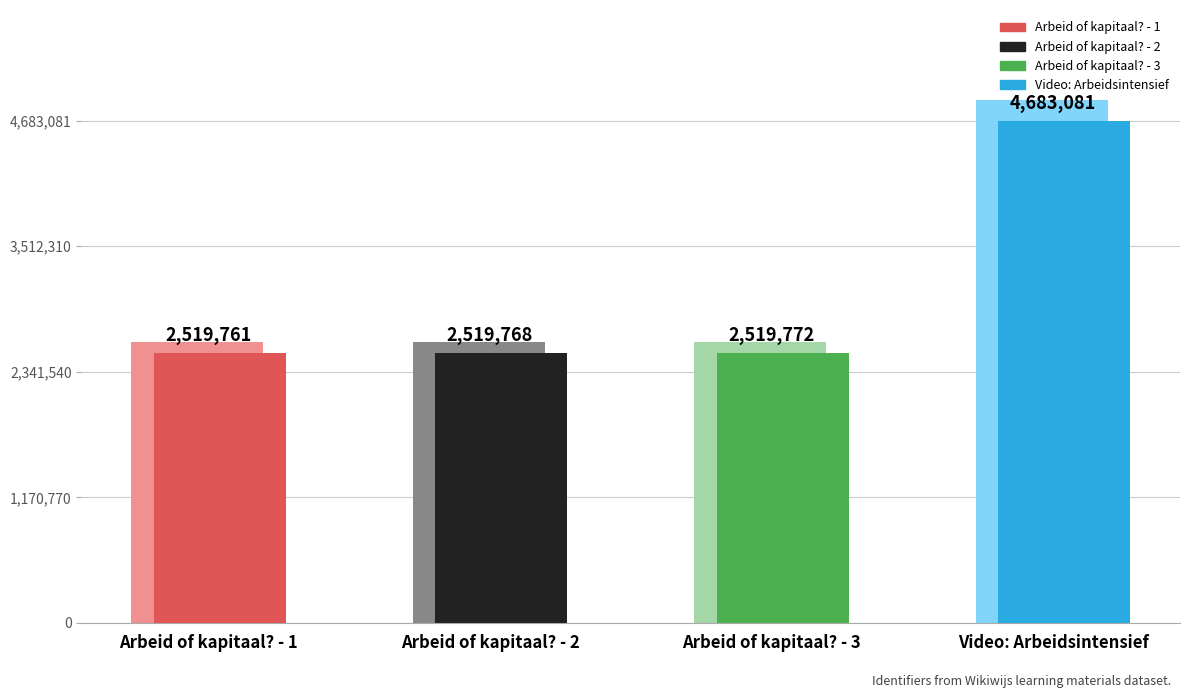

What is the minimum value shown in the chart?

2519761